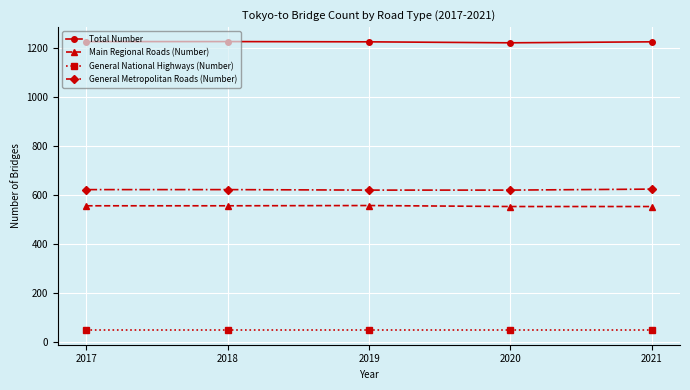

What is the average value of the General Metropolitan Roads (Number) series?

622